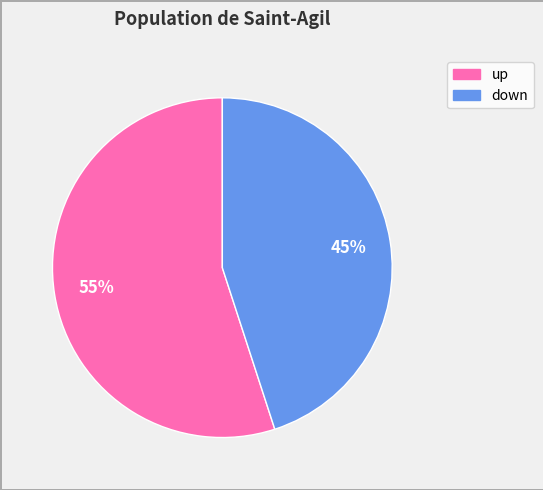

True or false: down accounts for 34% of the total.

False